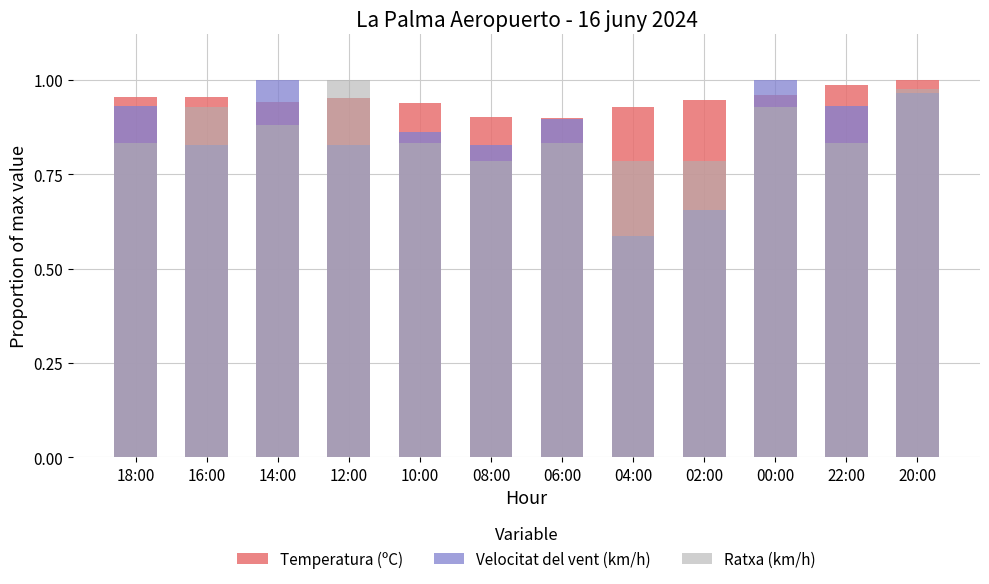

The value of Temperatura (ºC) at 20:00 is 0.7. True or false?

False